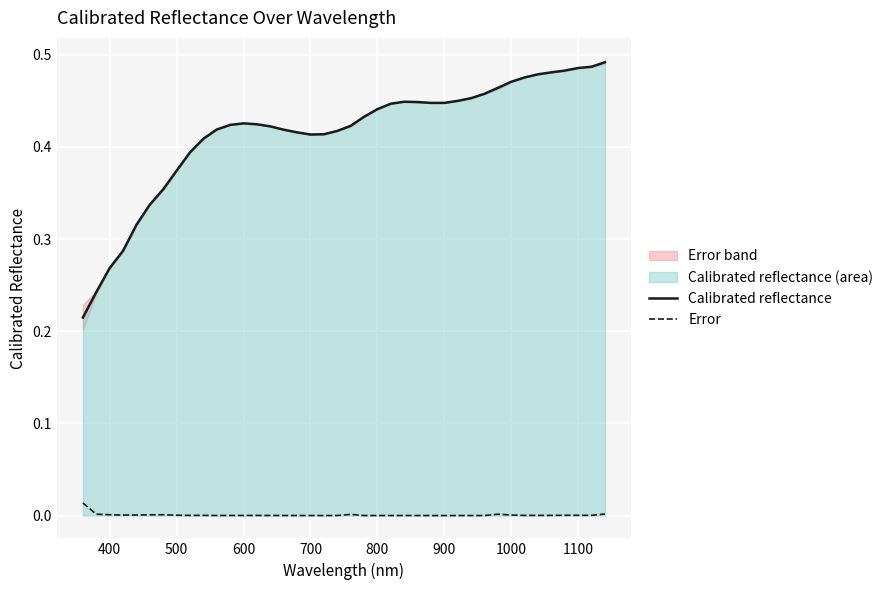

How many interior local valleys does the Calibrated reflectance series have?

2